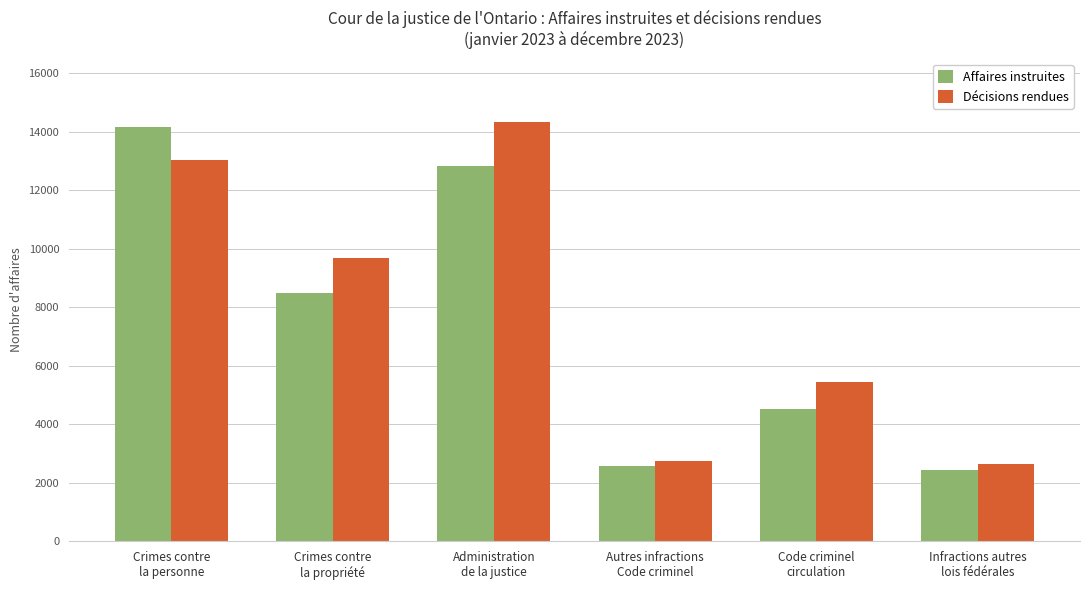

Where is Affaires instruites nearest to the value 8300?

Crimes contre
la propriété